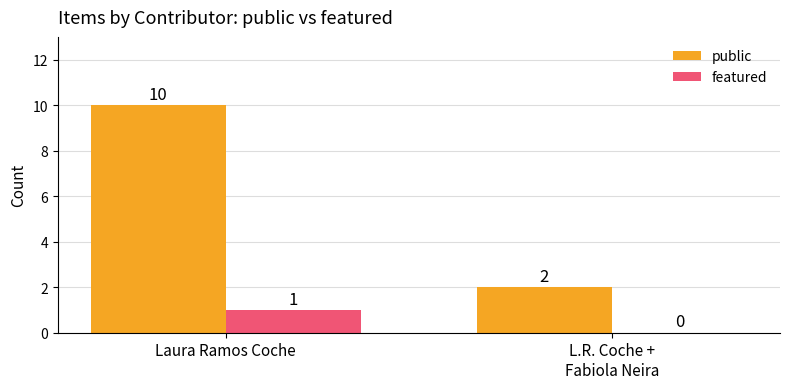

How many categories are shown in the chart?

2